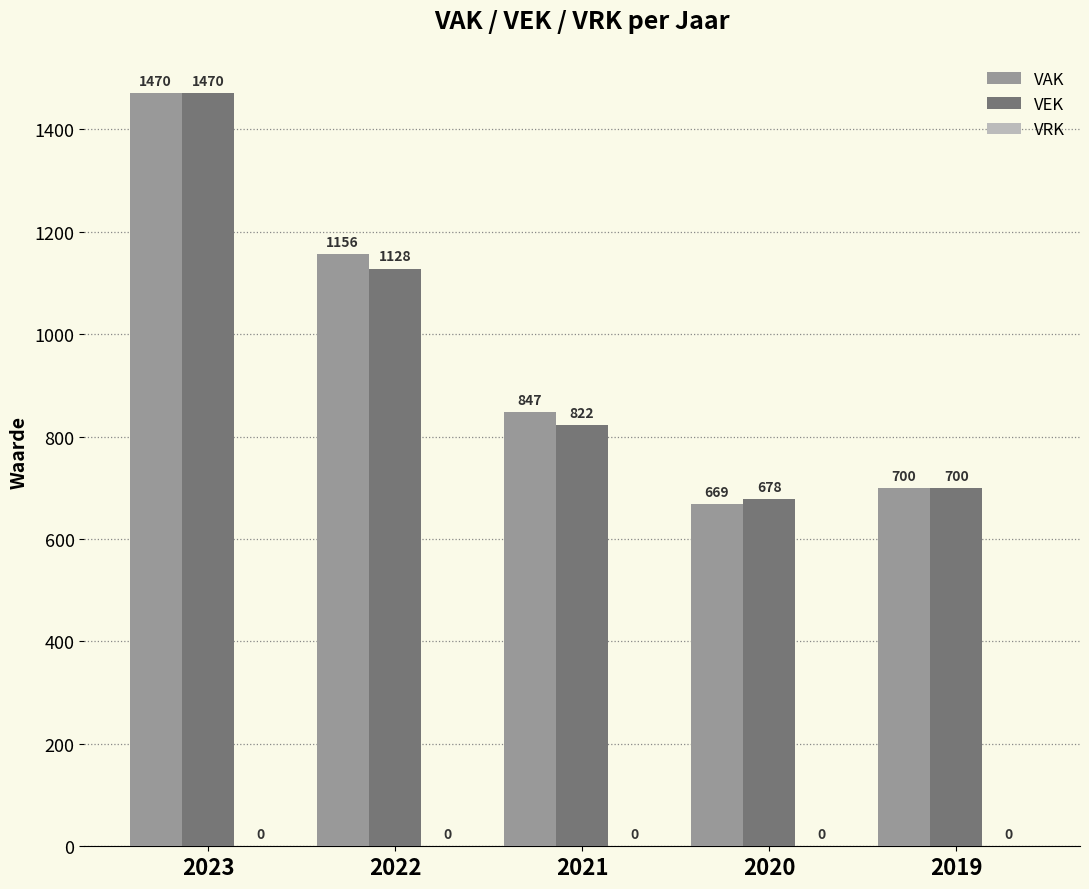

At 2020, list the series in order from largest to smallest.

VEK, VAK